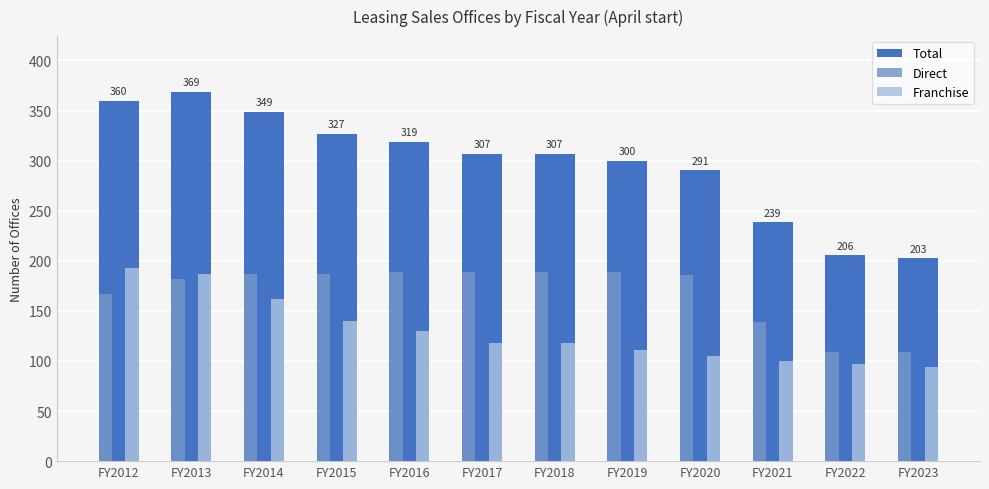

What is the sum of all Total values?

3577